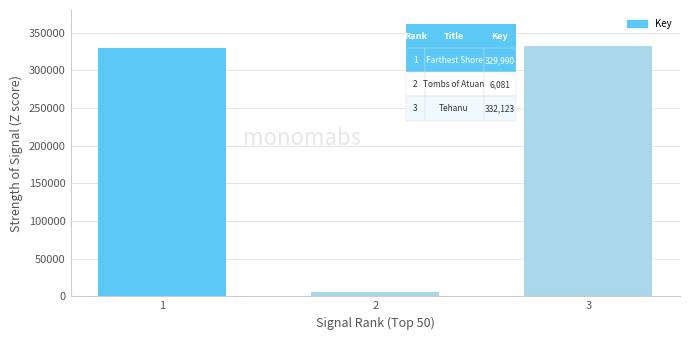

How many series are shown in this chart?

1